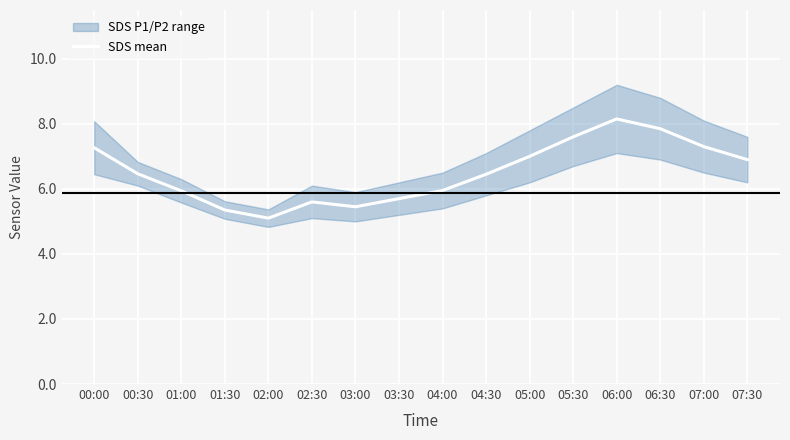

How many values exceed 6?

9